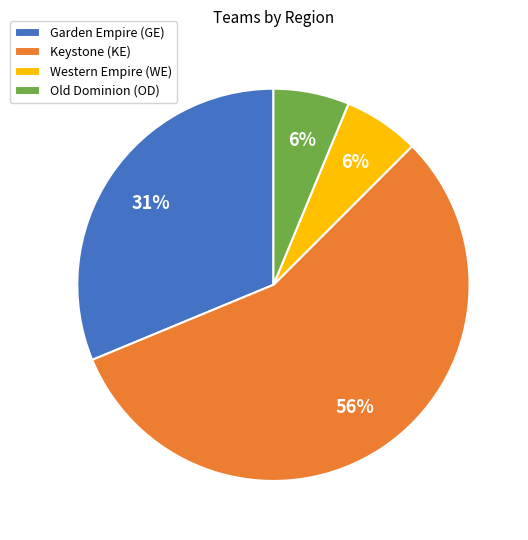

The Western Empire (WE) slice represents 1% of the pie. True or false?

False